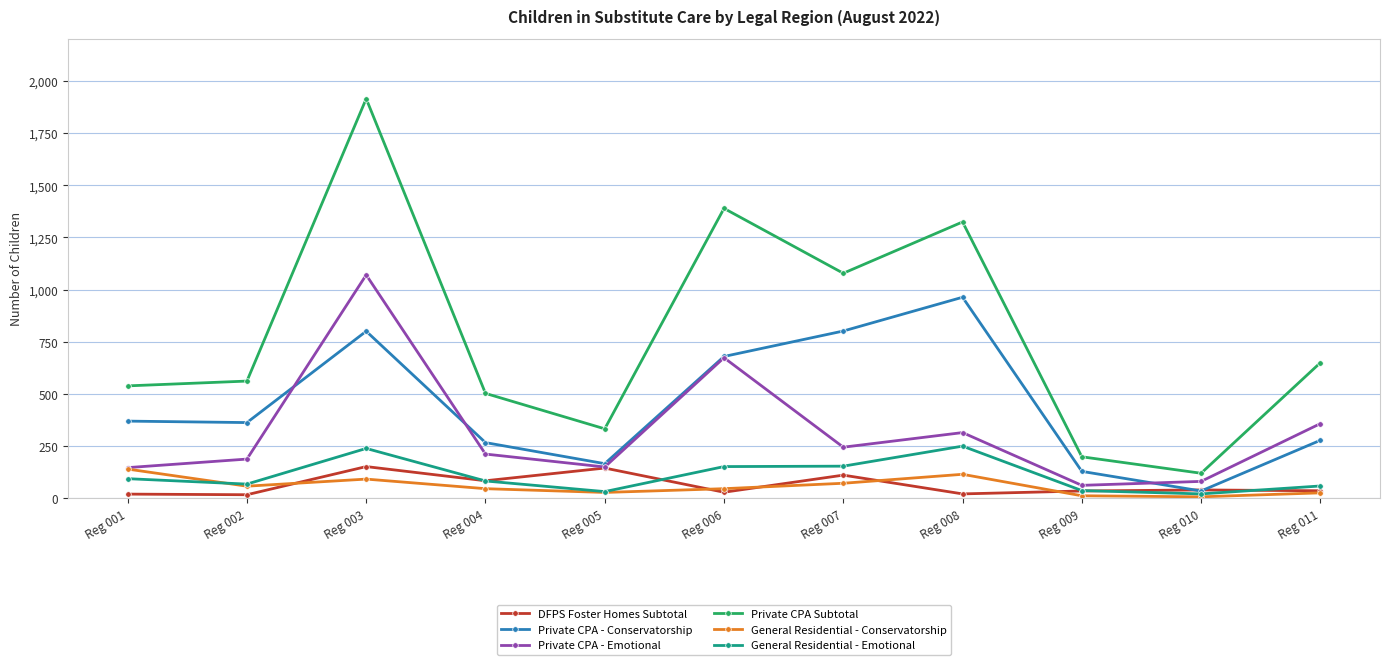

The value of Private CPA - Conservatorship at Reg 004 is 266. True or false?

True